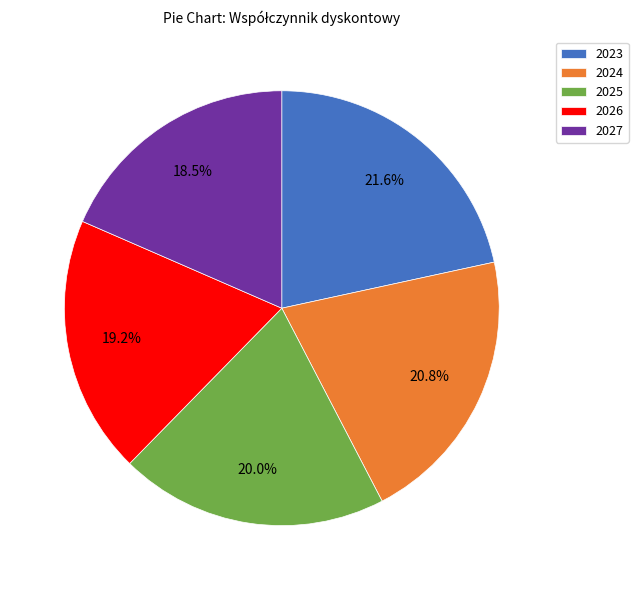

To the nearest percent, what percentage of the pie is 2023?

22%